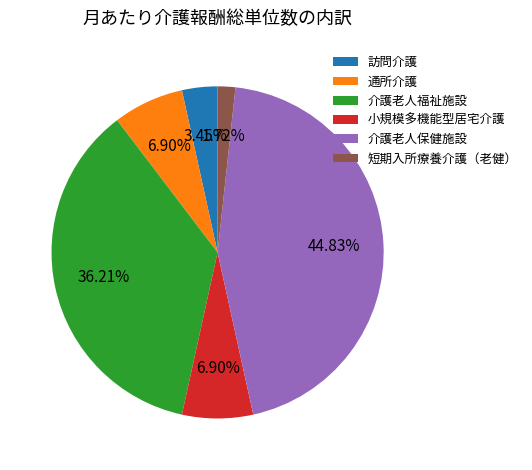

How many segments does this pie chart have?

6